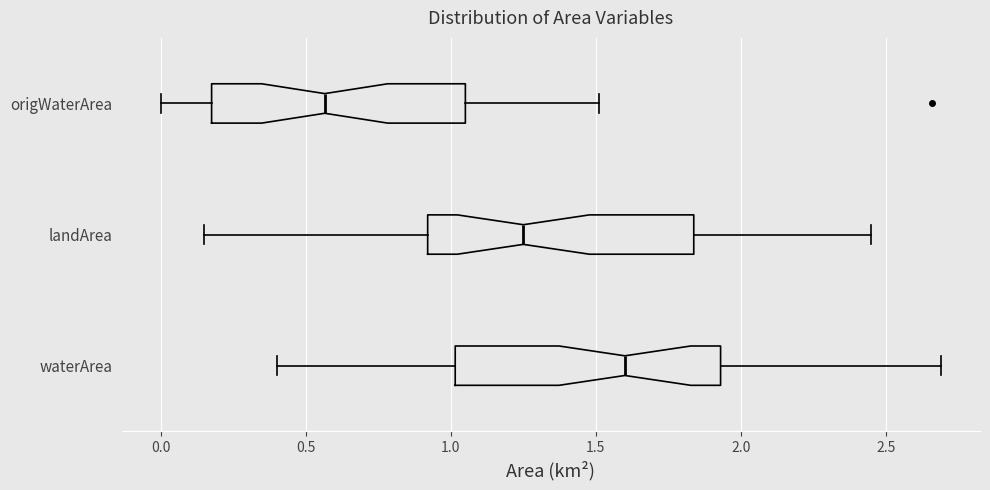

Where does the left whisker of the box for waterArea end on the x-axis? The values are not printed on the chart, so give them approximately, as read against the axis.

0.40